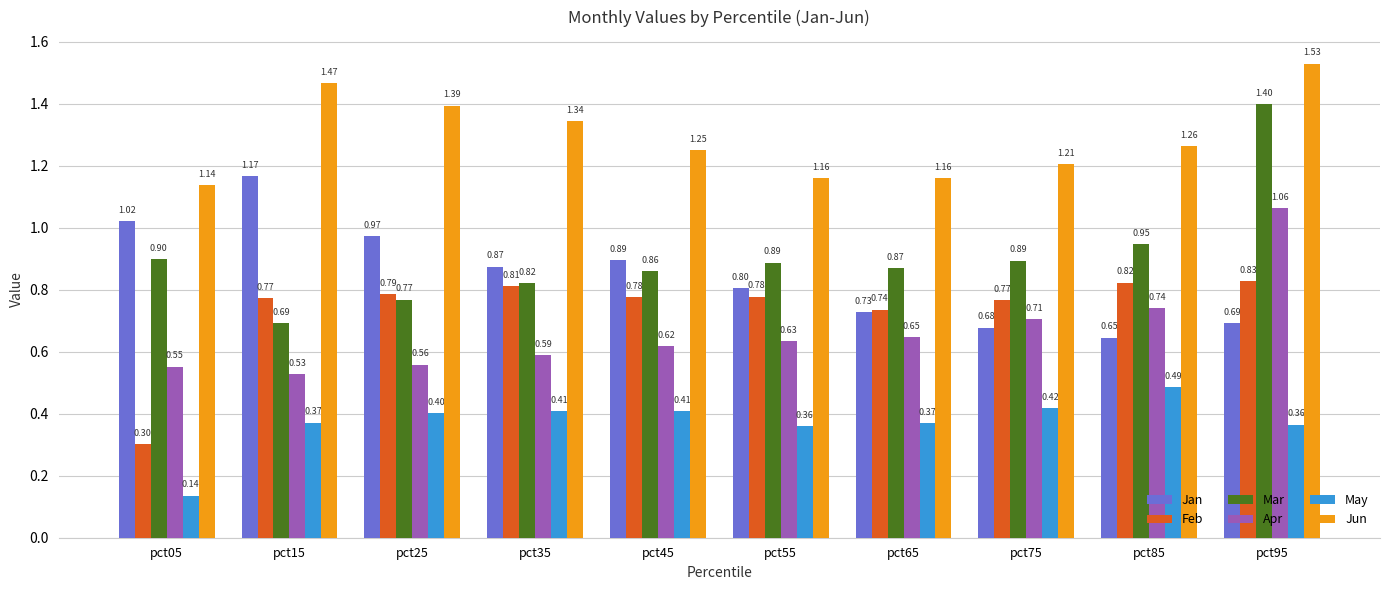

What is the difference between the highest and lowest values at pct55?

0.8